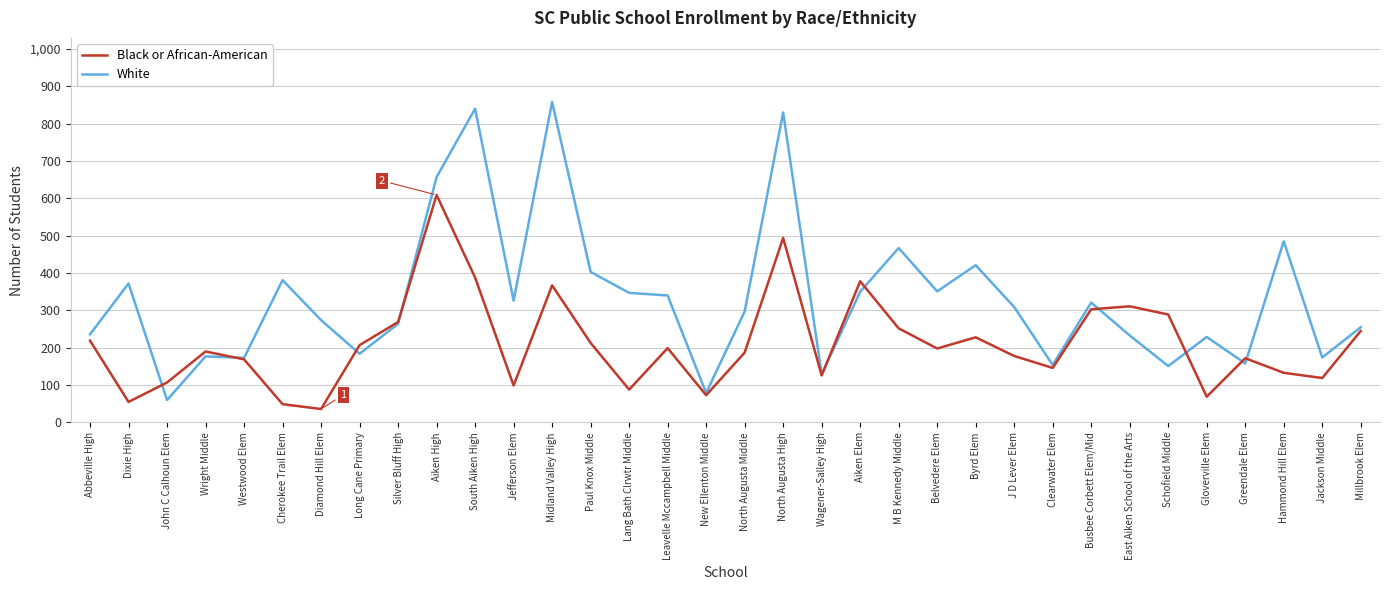

Count the number of data series in this chart.

2